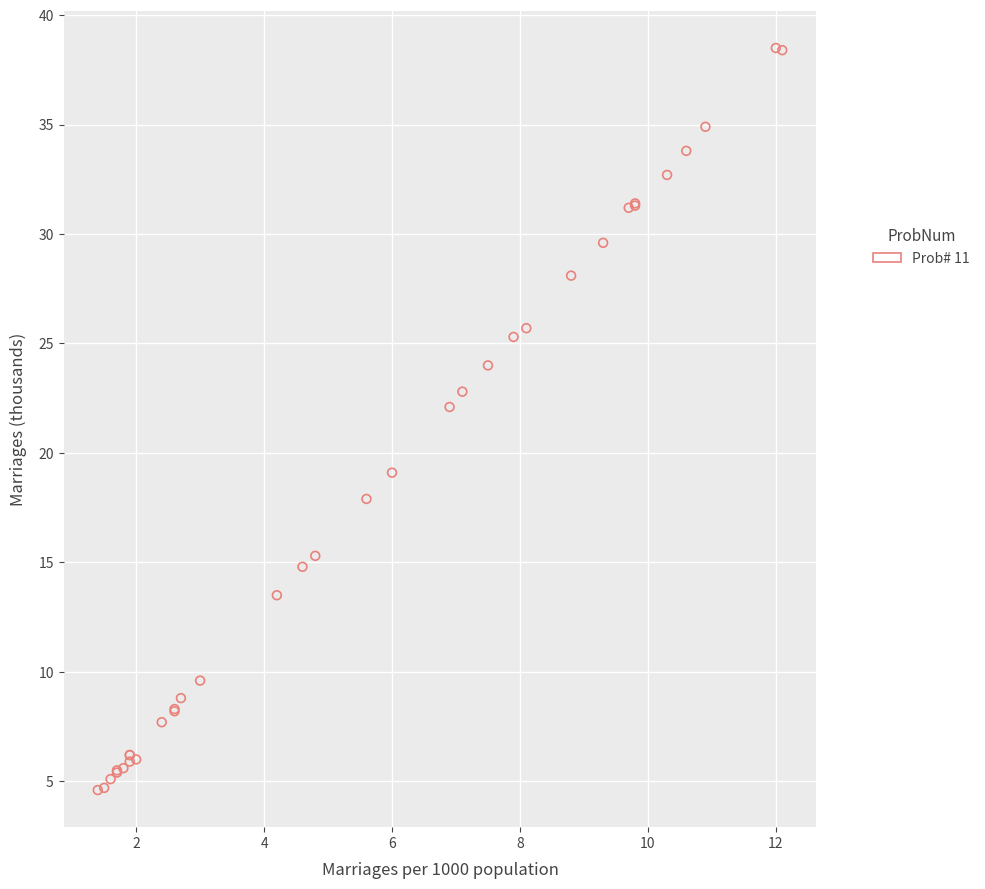

What Y value in the scatter plot is closest to 21?

22.1